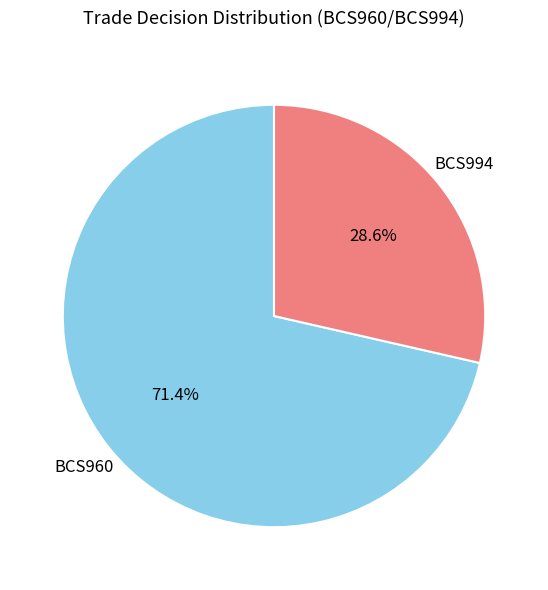

Is there any slice that represents more than half of the pie?

Yes